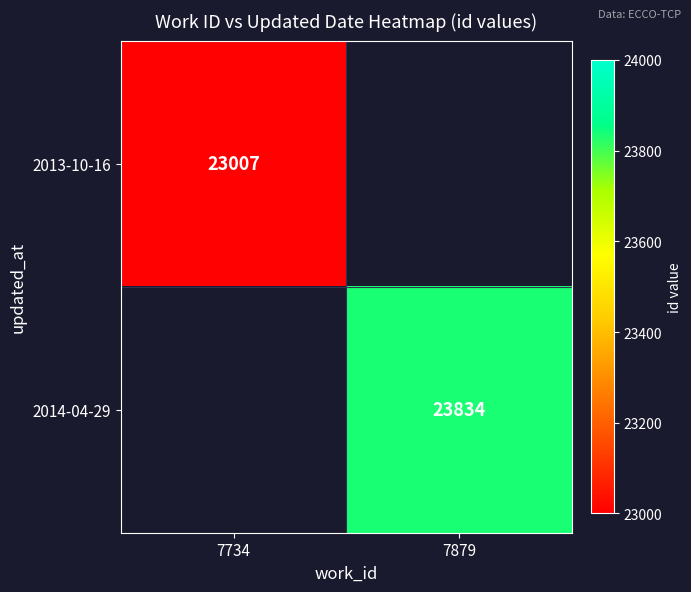

The 2013-10-16 series shows 12858 at 7734. True or false?

False